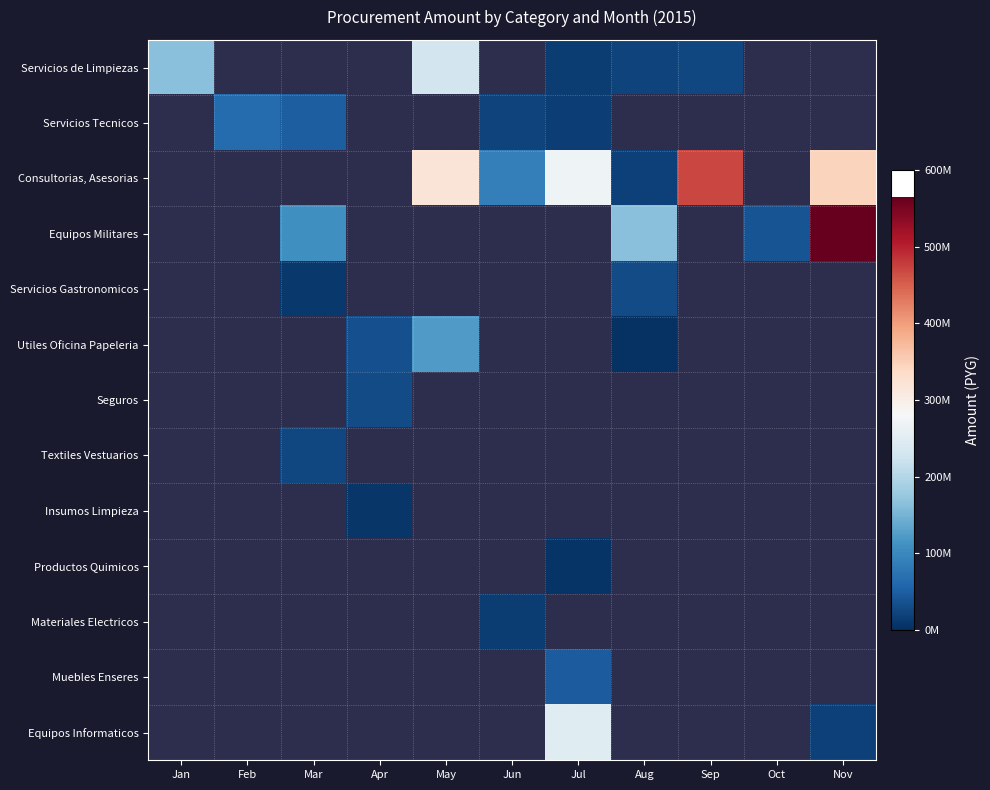

How many series are shown in this chart?

13